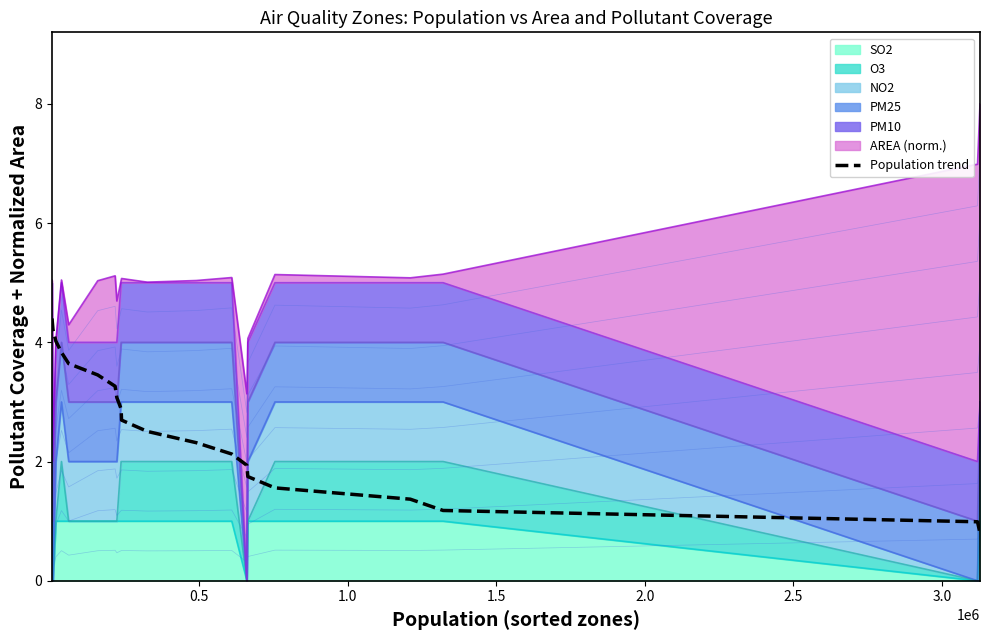

What is the smallest value displayed?

0.8